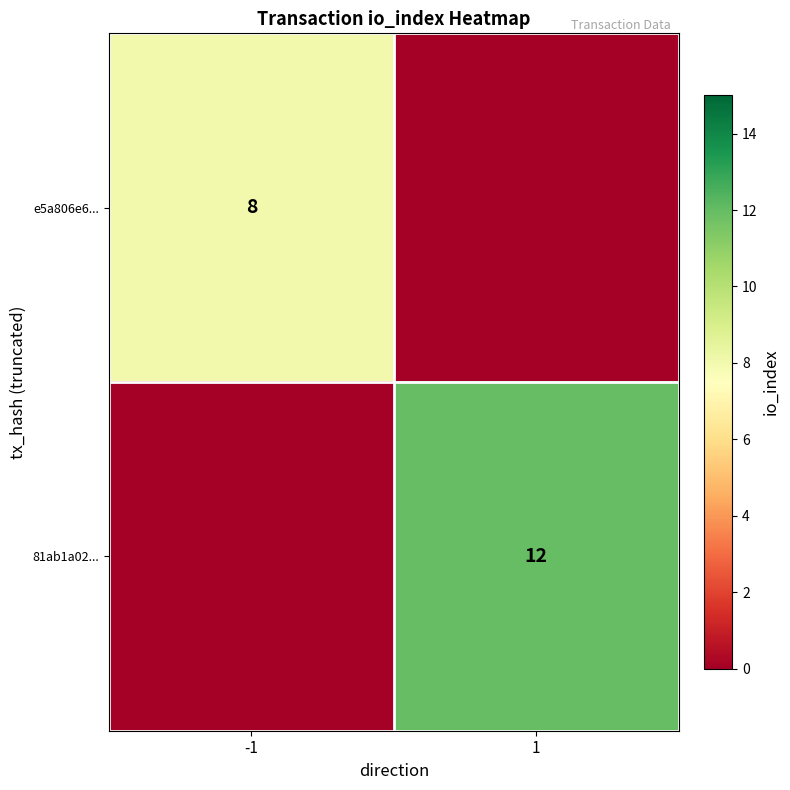

The 81ab1a02... series shows 12 at 1. True or false?

True